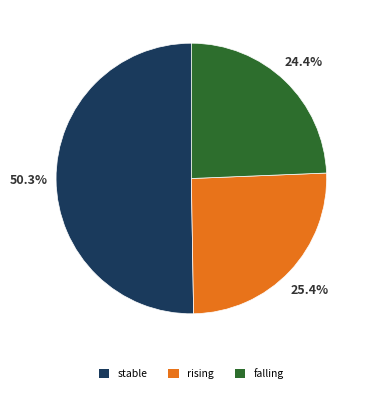

Is there a majority slice in this chart?

Yes